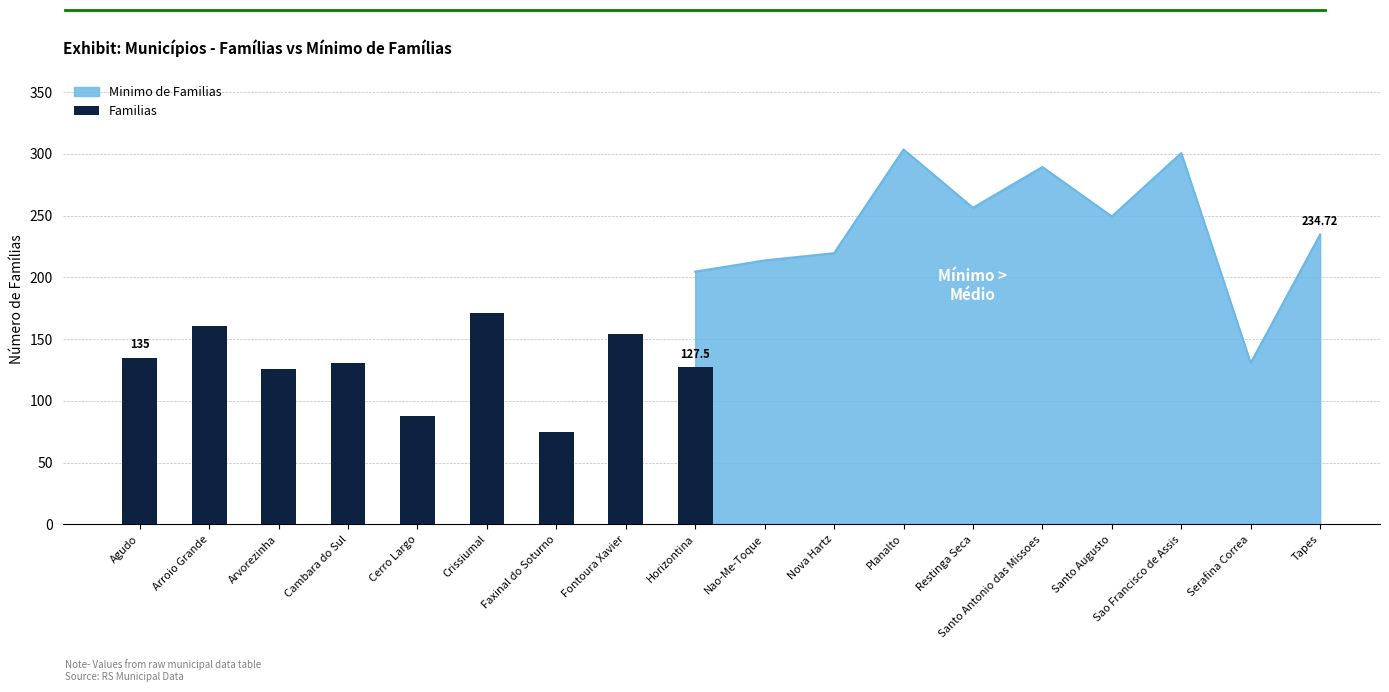

What is the average value?

129.8